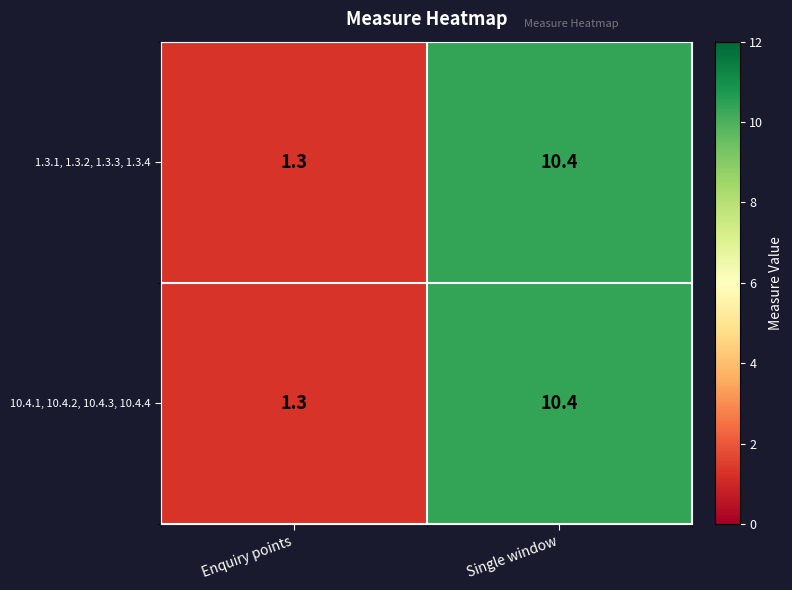

At how many categories does at least one series exceed 1?

2